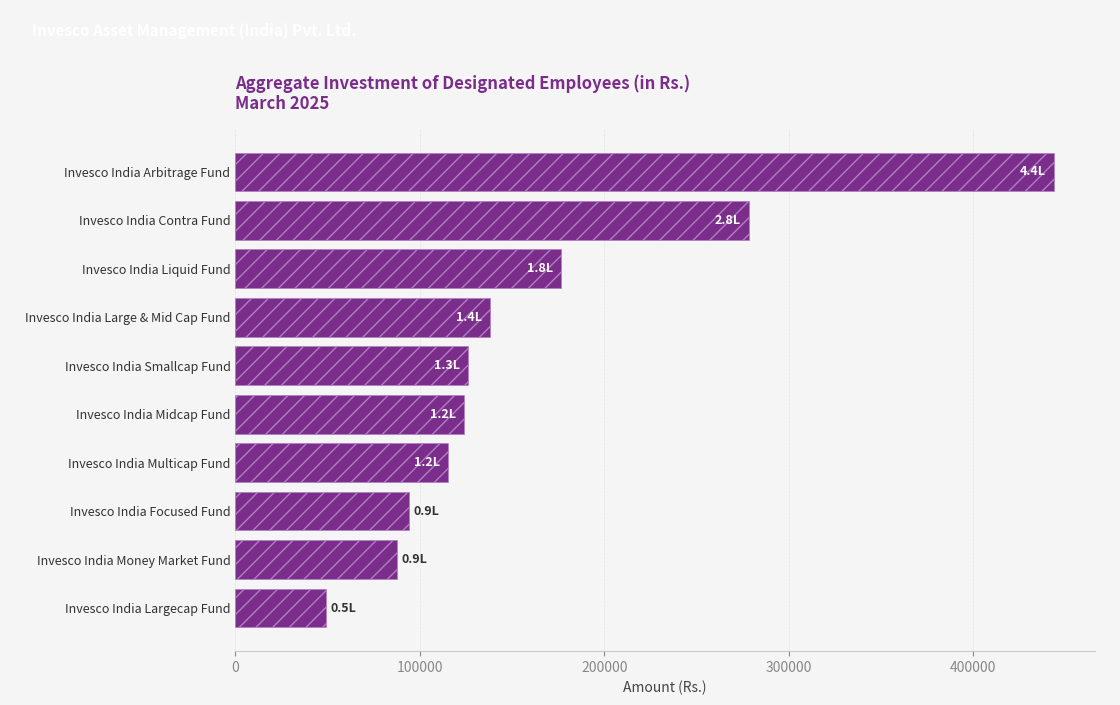

Reading bottom to top, what are all the values shown in this chart?

Invesco India Largecap Fund=49265.5	Invesco India Money Market Fund=87917.9	Invesco India Focused Fund=94230.9	Invesco India Multicap Fund=115465.2	Invesco India Midcap Fund=124021.3	Invesco India Smallcap Fund=126281.6	Invesco India Large & Mid Cap Fund=138032.8	Invesco India Liquid Fund=176711.4	Invesco India Contra Fund=278475.8	Invesco India Arbitrage Fund=443690.1